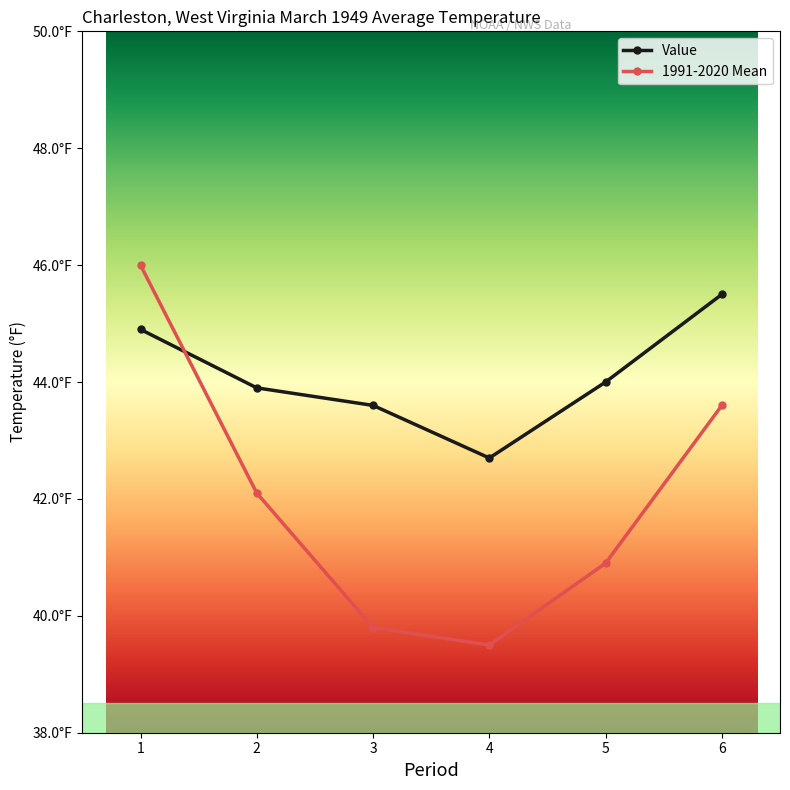

Is this an area chart (filled region under the line)?

No